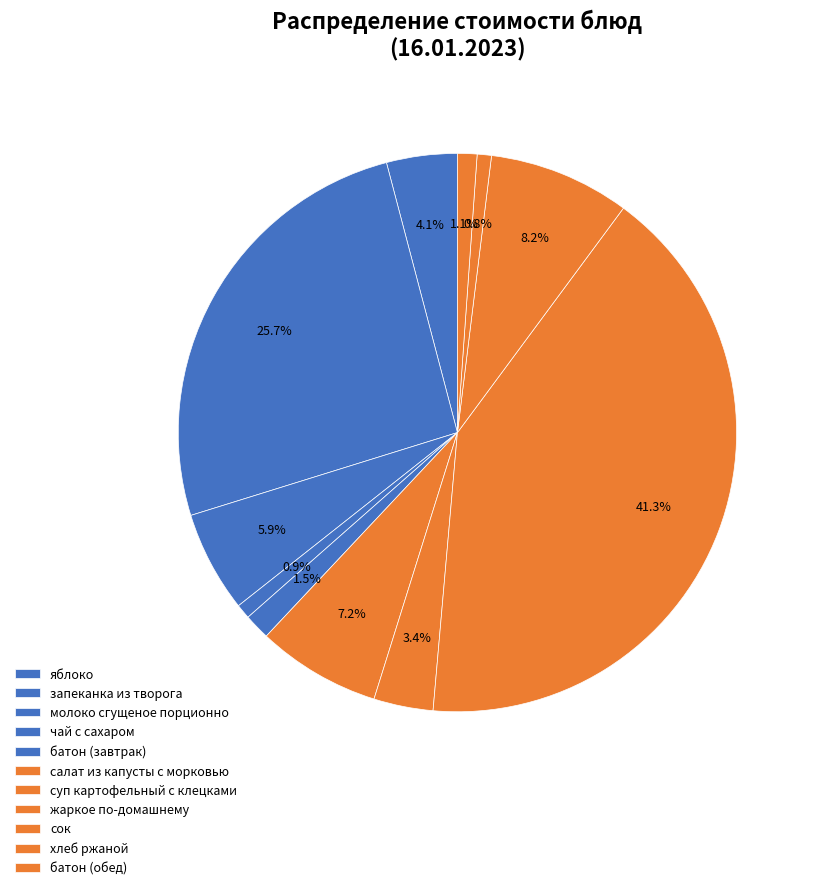

What percentage is NOT represented by суп картофельный с клецками?

96.6%